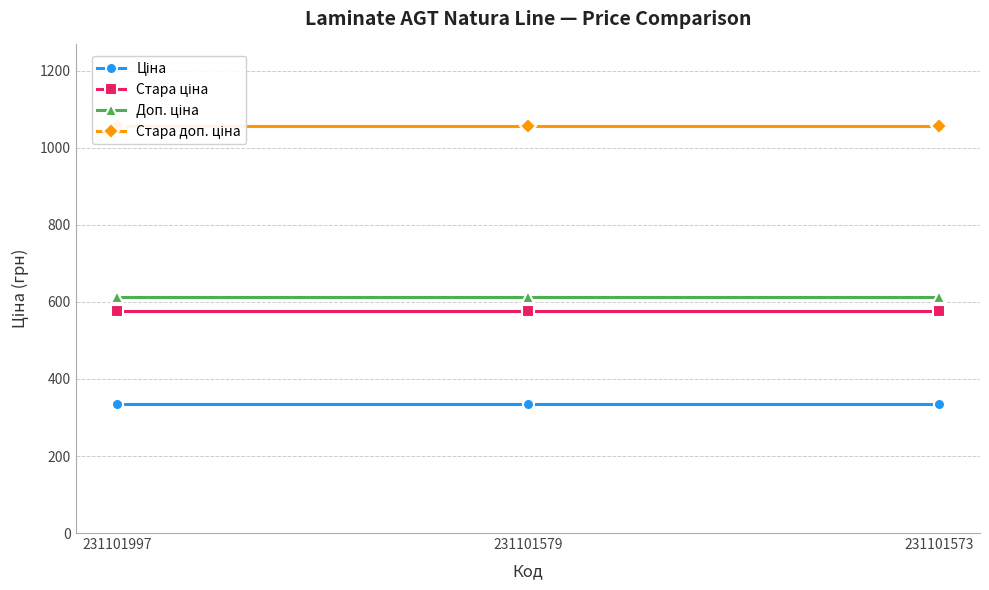

Reading right to left, extract all data points from this chart.

Ціна: 334.4	334.4	334.4
Стара ціна: 576.6	576.6	576.6
Доп. ціна: 613.0	613.0	613.0
Стара доп. ціна: 1057.2	1057.2	1057.2